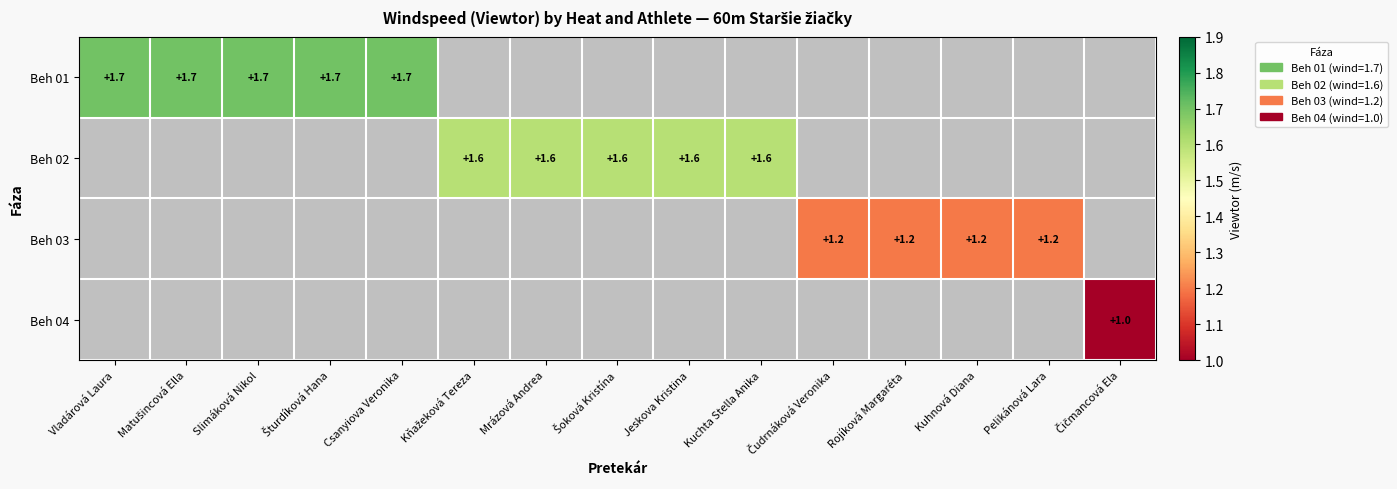

The Beh 03 series shows 1.9 at Kuhnová Diana. True or false?

False